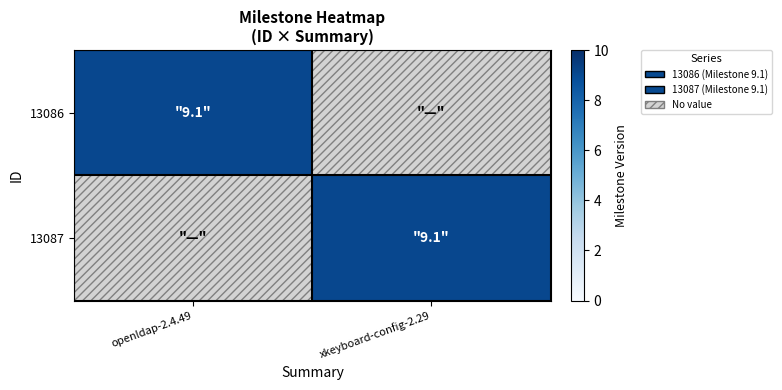

Between openldap-2.4.49 and xkeyboard-config-2.29, which is larger?

openldap-2.4.49